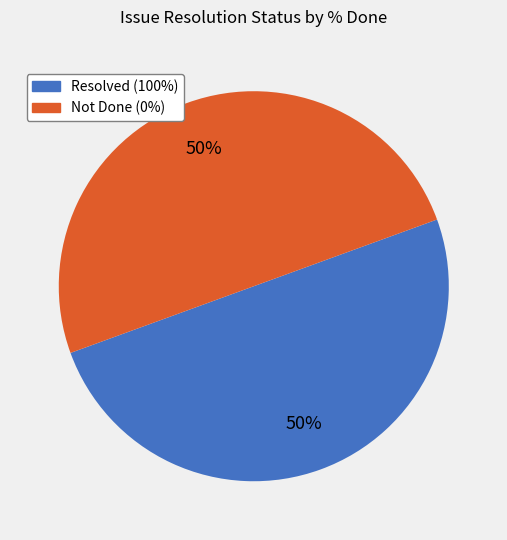

To the nearest percent, what percentage of the pie is Not Done (0%)?

50%